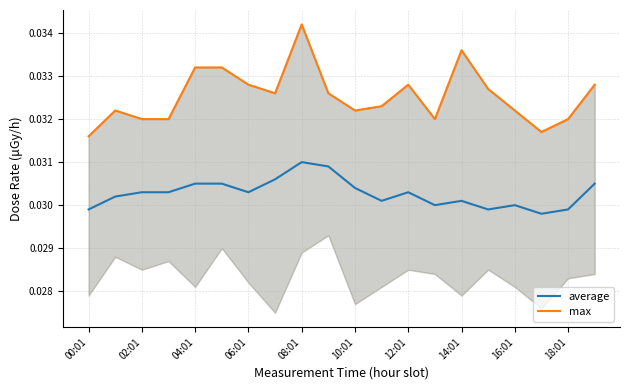

True or false: max and average intersect in this chart.

False